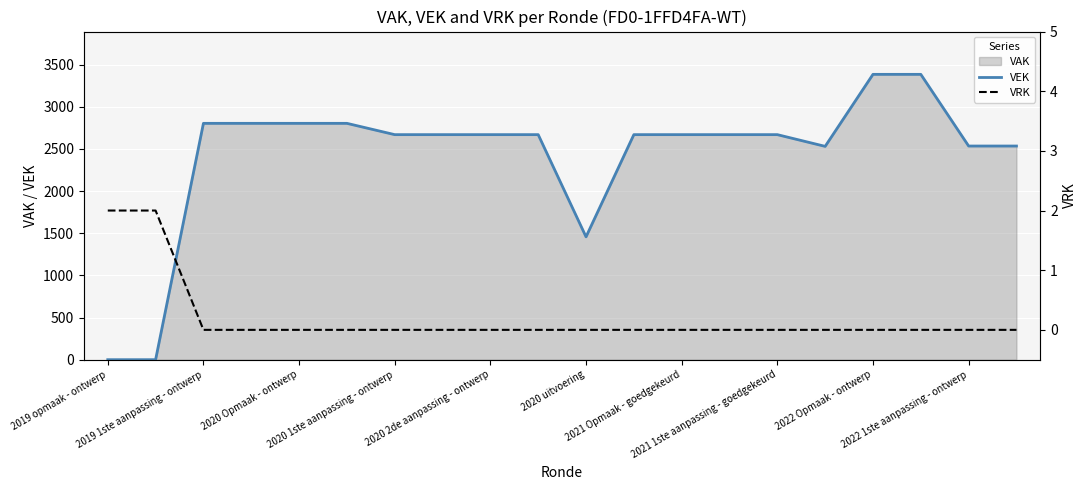

What is the label of the 12th point from the left?

11